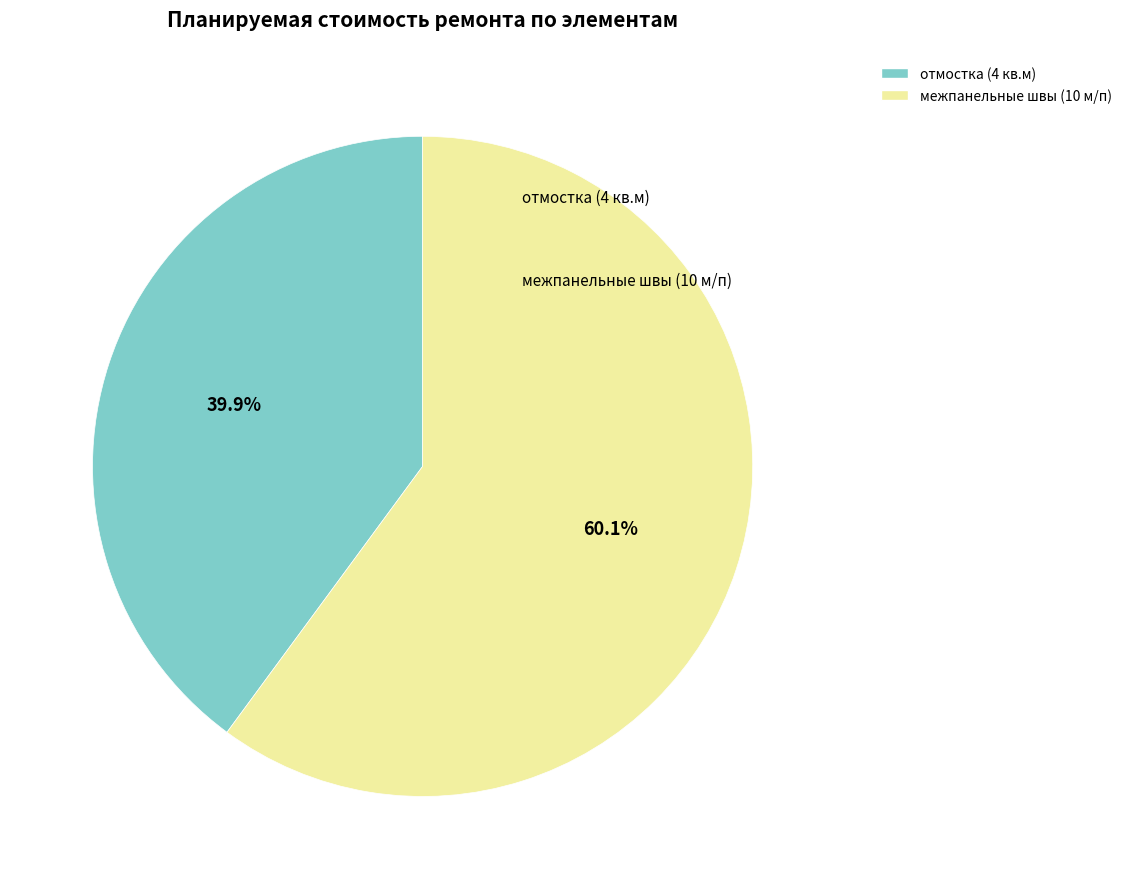

Rank the categories by value from lowest to highest.

отмостка (4 кв.м), межпанельные швы (10 м/п)